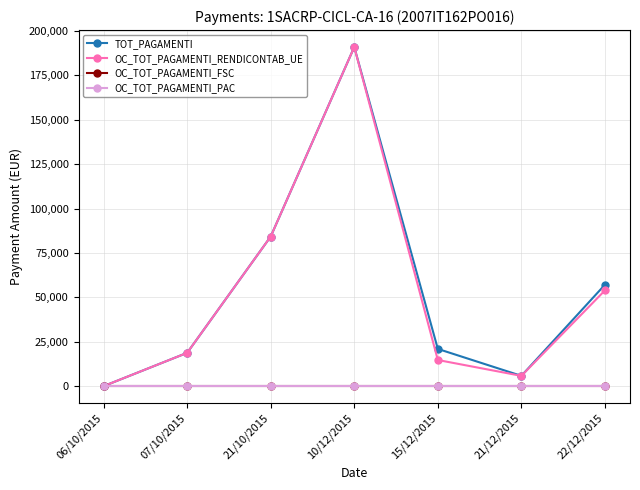

Does the chart have visible grid lines?

Yes